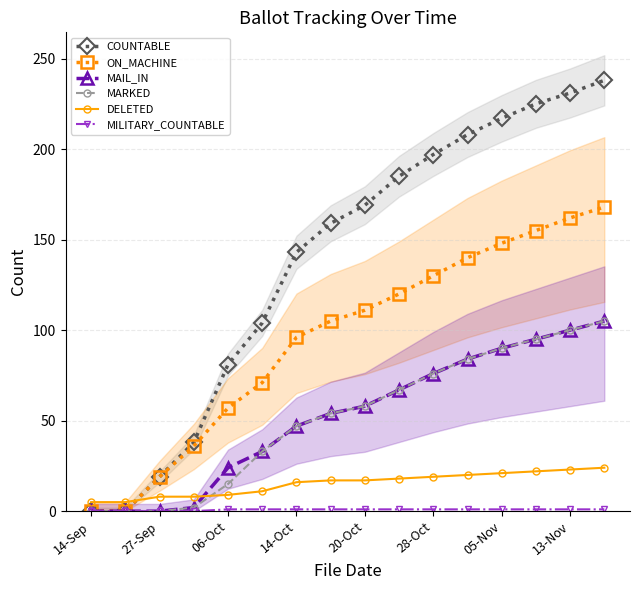

What is the maximum value for COUNTABLE?

238